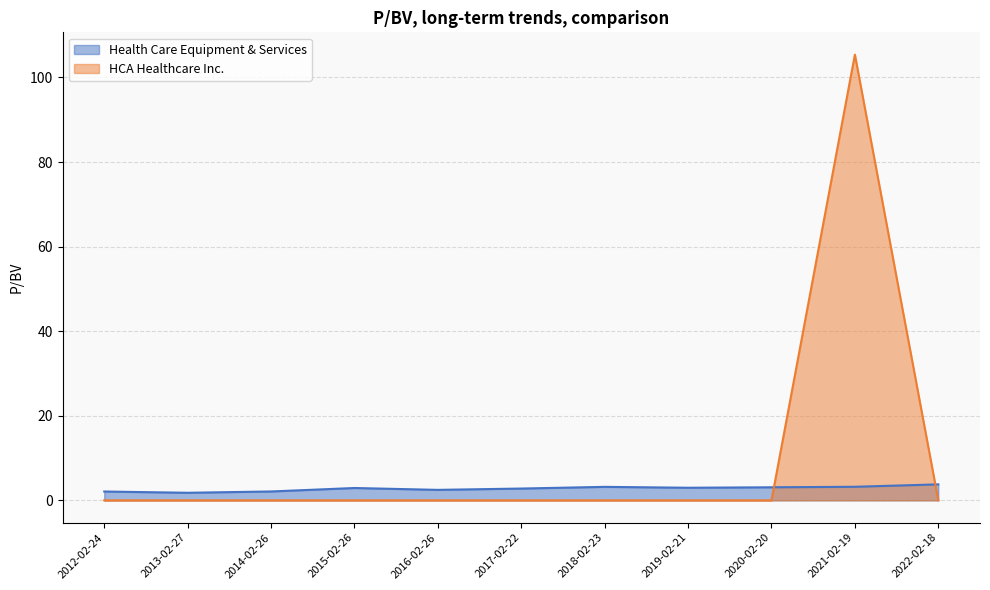

What is the difference between the highest and lowest values at 2014-02-26?

2.1